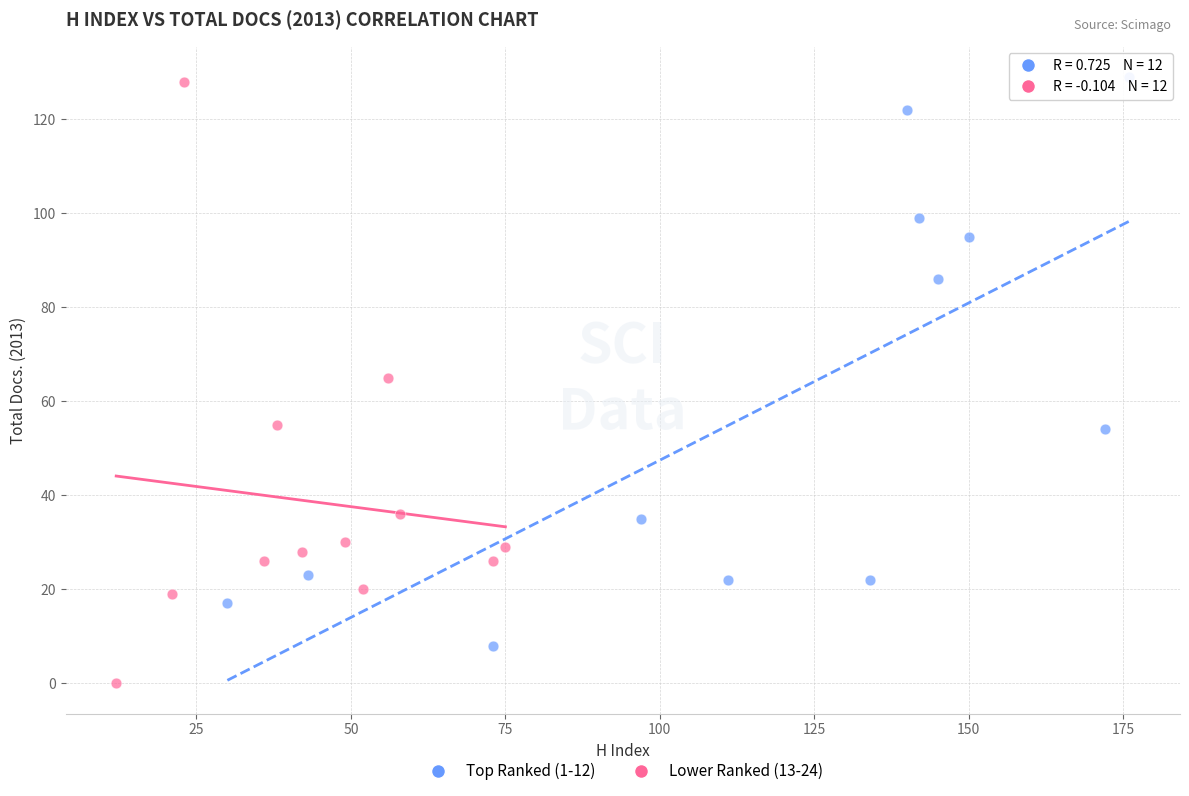

Which series contains the lowest Y value?

Lower Ranked (13-24)